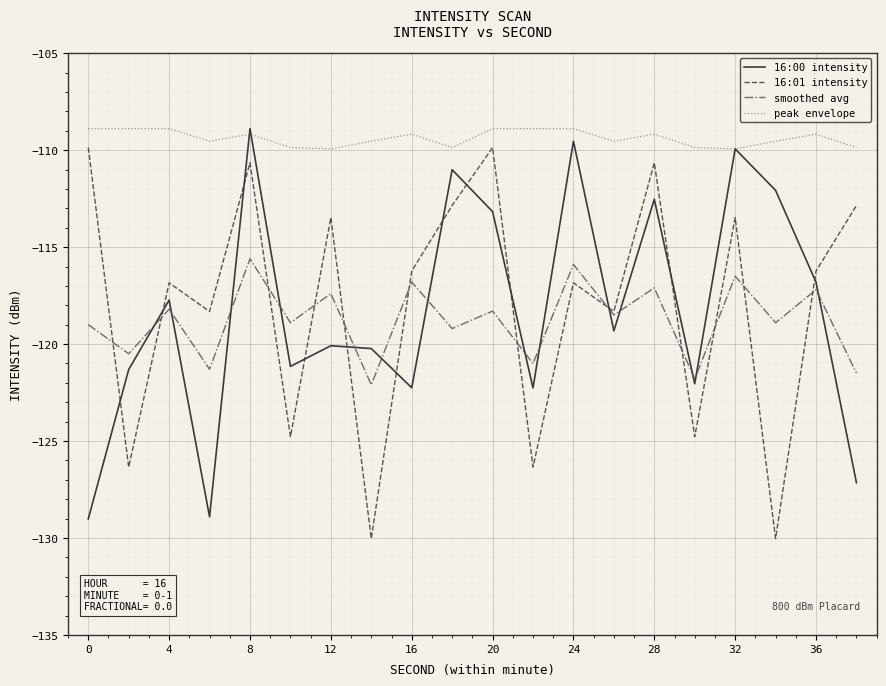

How many times do 16:00 intensity and smoothed avg cross each other?

14